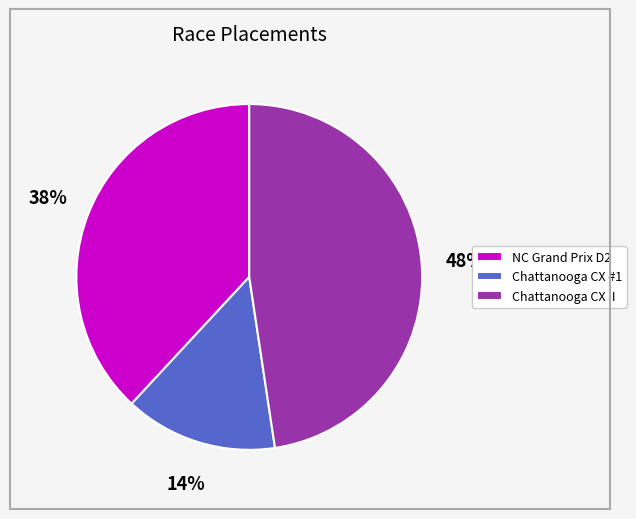

Is it true that Chattanooga CX II is 55% of the pie?

False